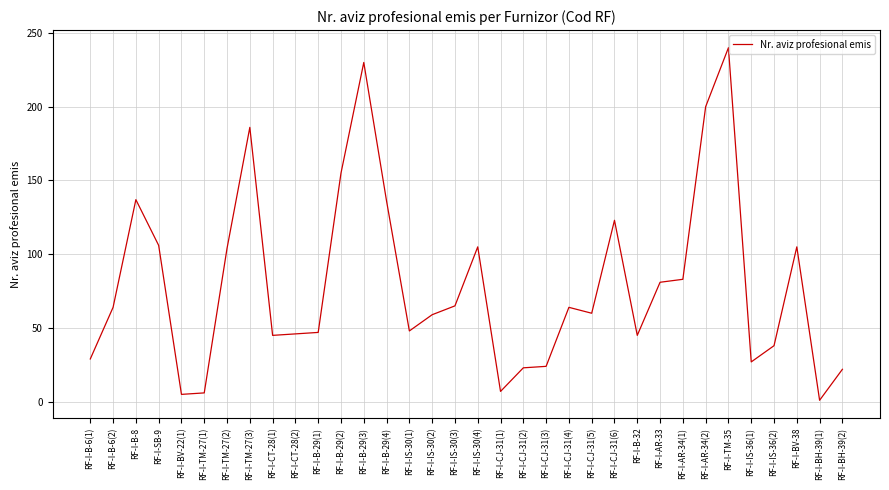

The value at RF-I-AR-33 is 81. True or false?

True